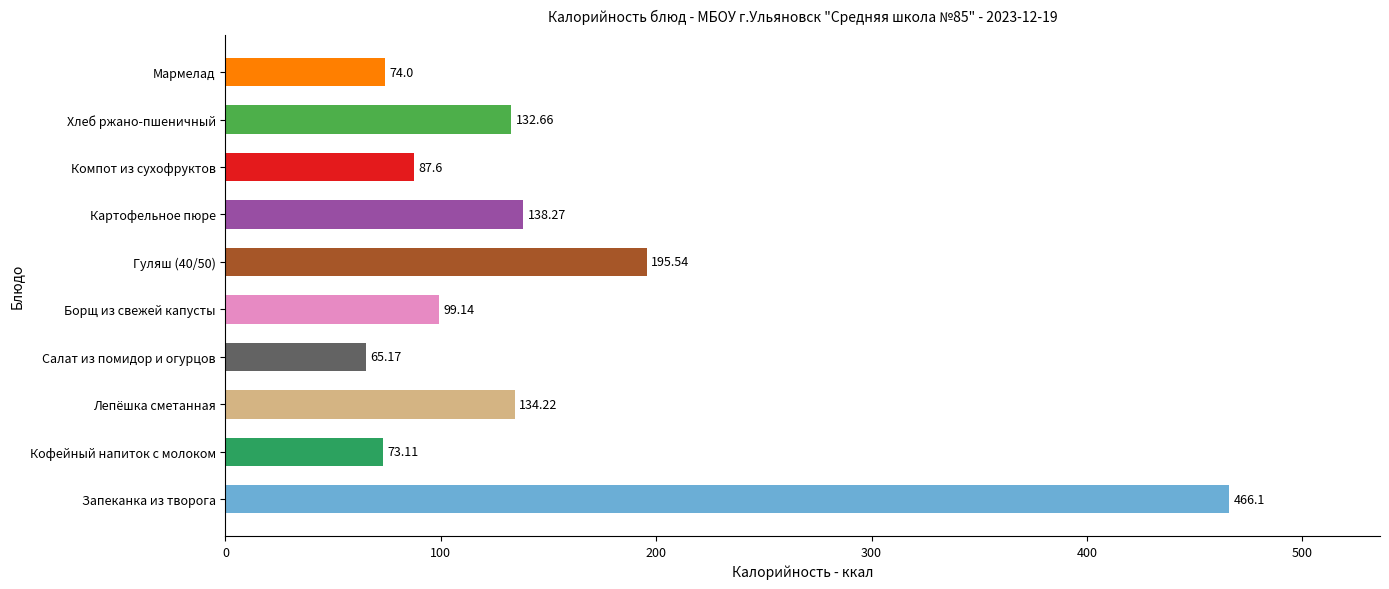

List the labels in order of value, smallest first.

Салат из помидор и огурцов, Кофейный напиток с молоком, Мармелад, Компот из сухофруктов, Борщ из свежей капусты, Хлеб ржано-пшеничный, Лепёшка сметанная, Картофельное пюре, Гуляш (40/50), Запеканка из творога